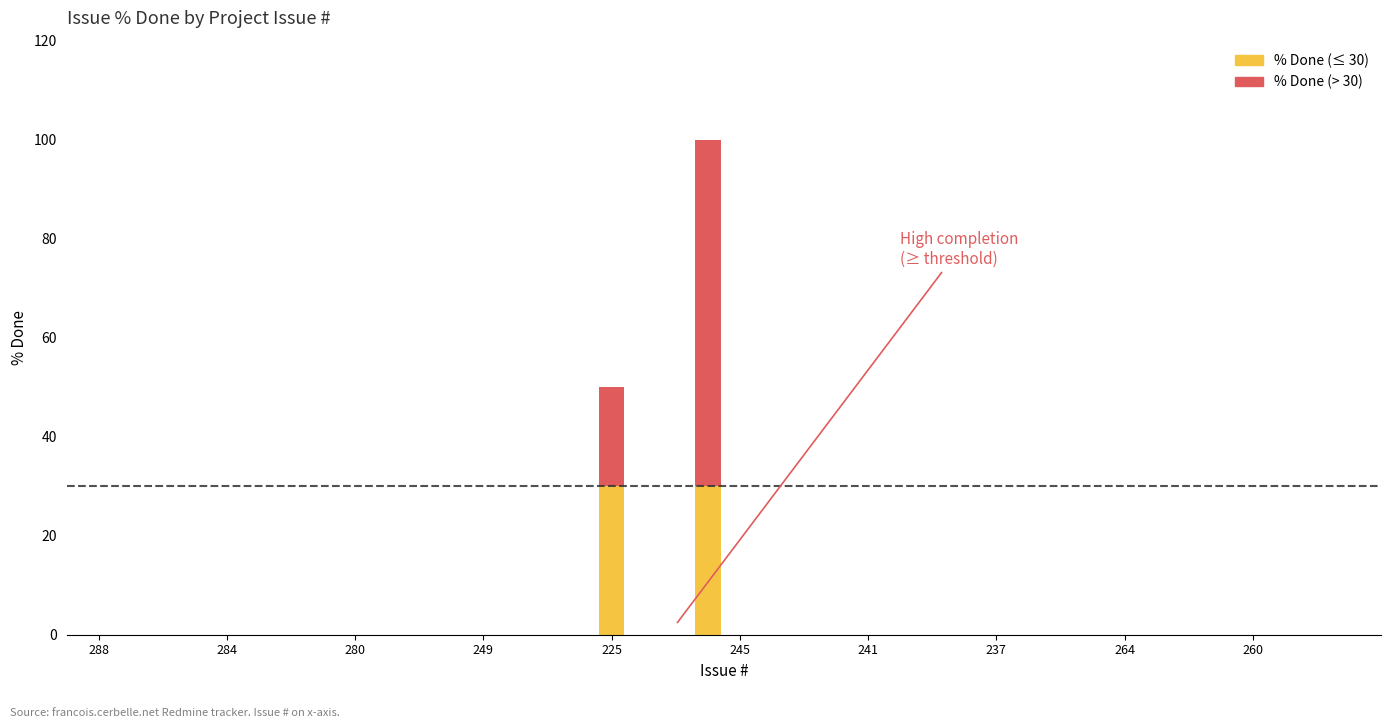

The % Done series shows 0 at 249. True or false?

True